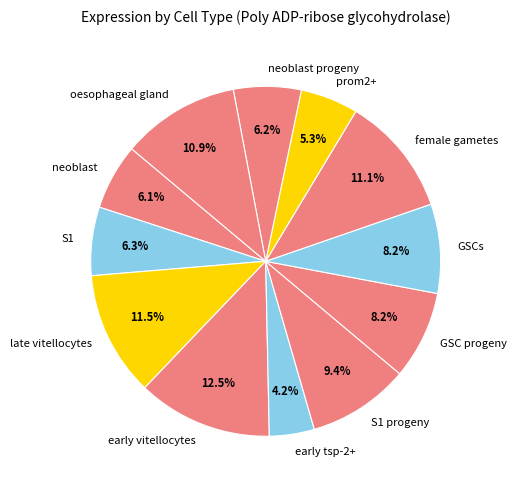

Between S1 progeny and GSC progeny, which is larger?

S1 progeny